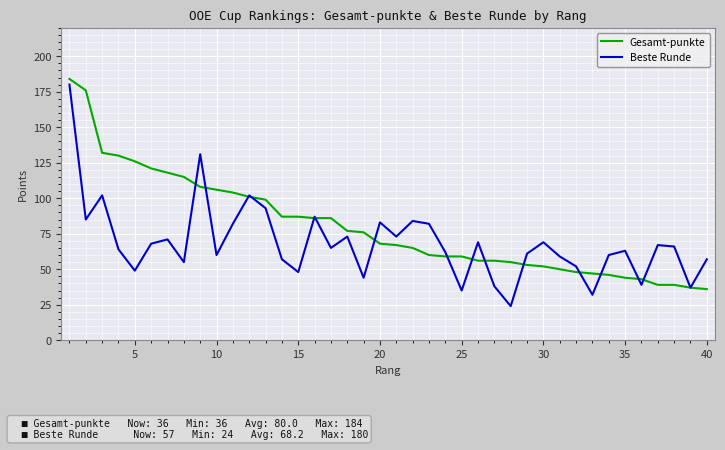

What is the minimum value shown in the chart?

24